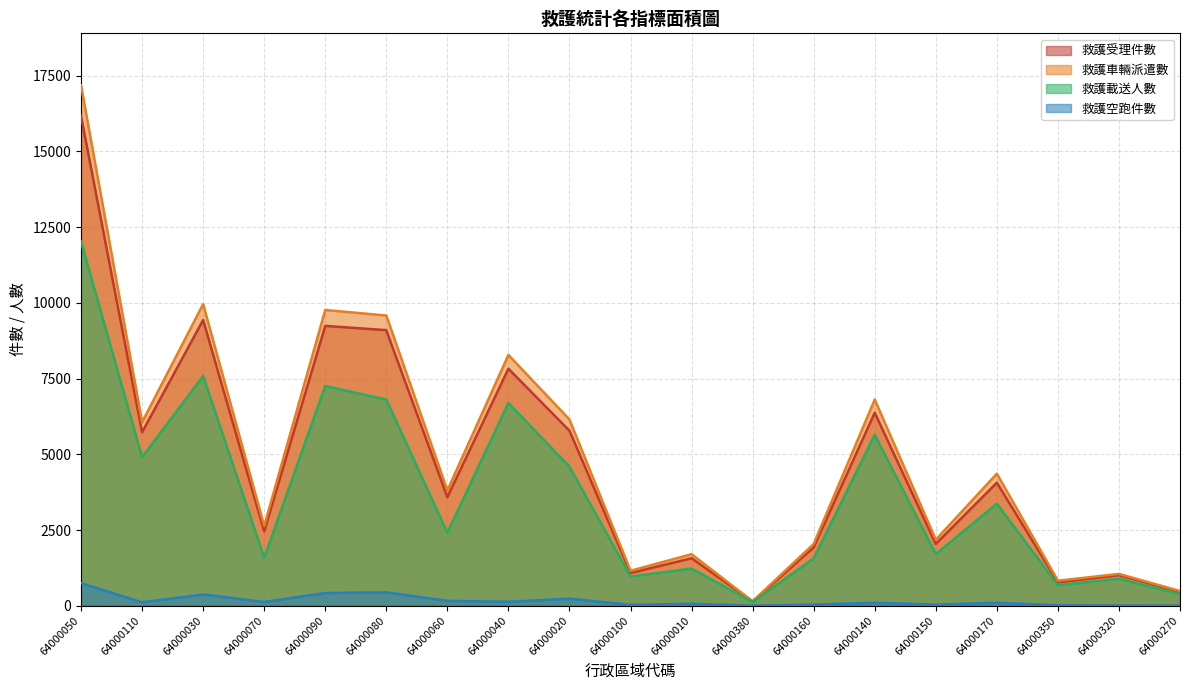

True or false: 救護載送人數 and 救護受理件數 intersect in this chart.

False